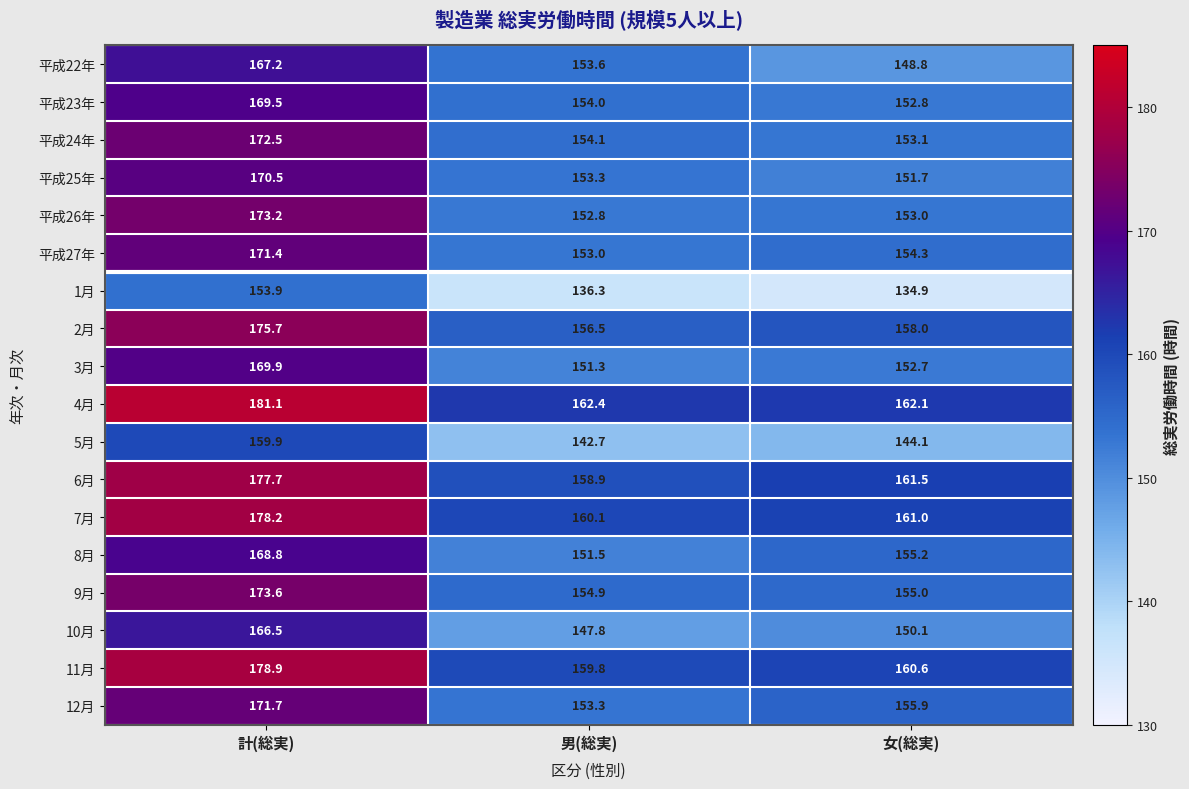

How many categories are shown in the chart?

3